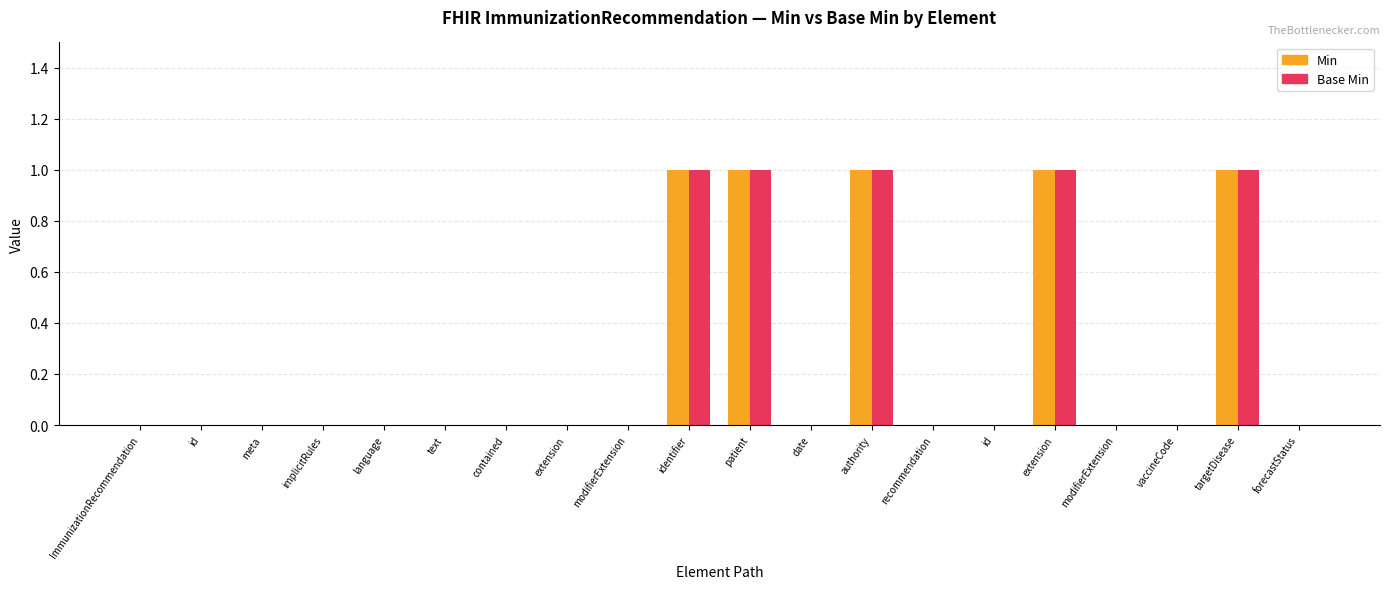

What are all the series names shown in the legend?

Min, Base Min